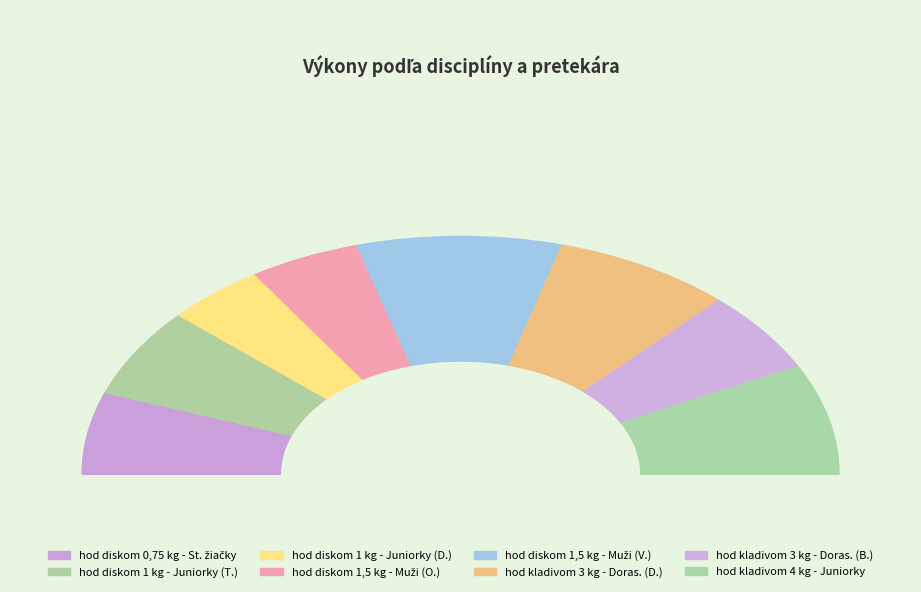

True or false: hod diskom 1 kg - Juniorky (Tiková) accounts for 12% of the total.

True